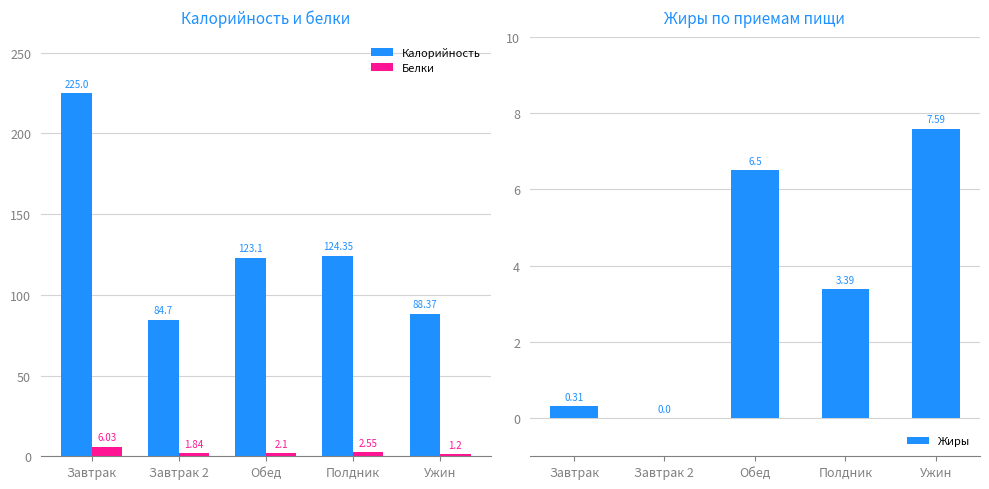

What is the difference between the maximum and minimum values in the Белки series?

4.8